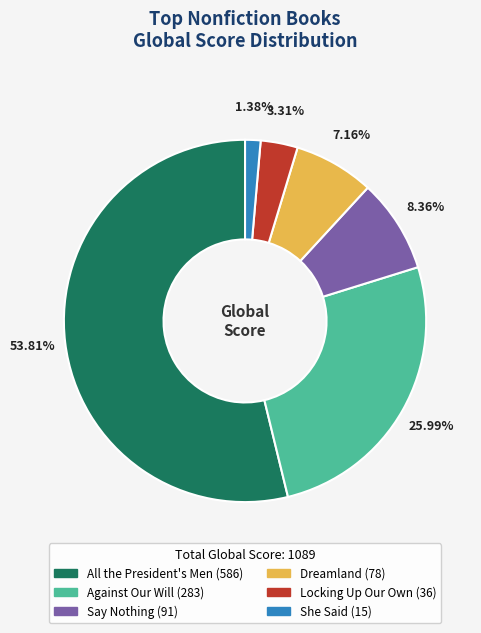

How many slices are in this pie chart?

6